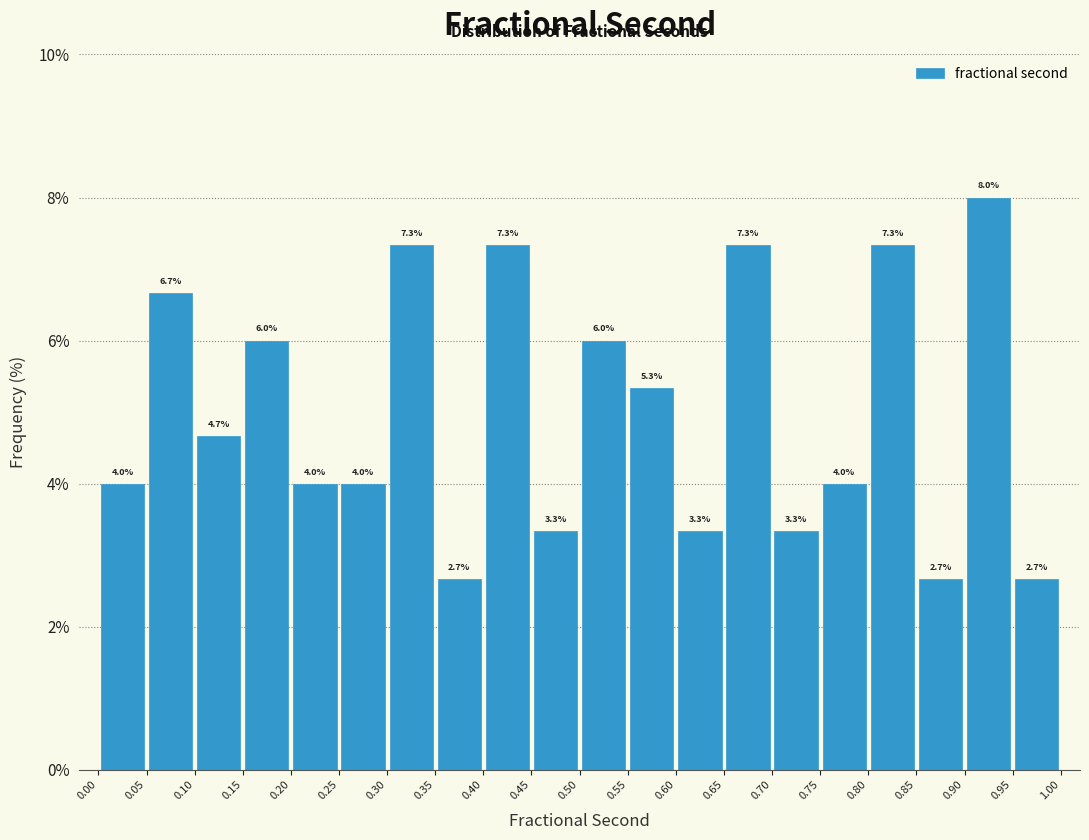

Reading left to right, transcribe this chart: for each bar, give the range it covers on the x-axis and its height.

0.00 to 0.05: 4.0
0.05 to 0.10: 6.7
0.10 to 0.15: 4.7
0.15 to 0.20: 6.0
0.20 to 0.25: 4.0
0.25 to 0.30: 4.0
0.30 to 0.35: 7.3
0.35 to 0.40: 2.7
0.40 to 0.45: 7.3
0.45 to 0.50: 3.3
0.50 to 0.55: 6.0
0.55 to 0.60: 5.3
0.60 to 0.65: 3.3
0.65 to 0.70: 7.3
0.70 to 0.75: 3.3
0.75 to 0.80: 4.0
0.80 to 0.85: 7.3
0.85 to 0.90: 2.7
0.90 to 0.95: 8.0
0.95 to 1.00: 2.7